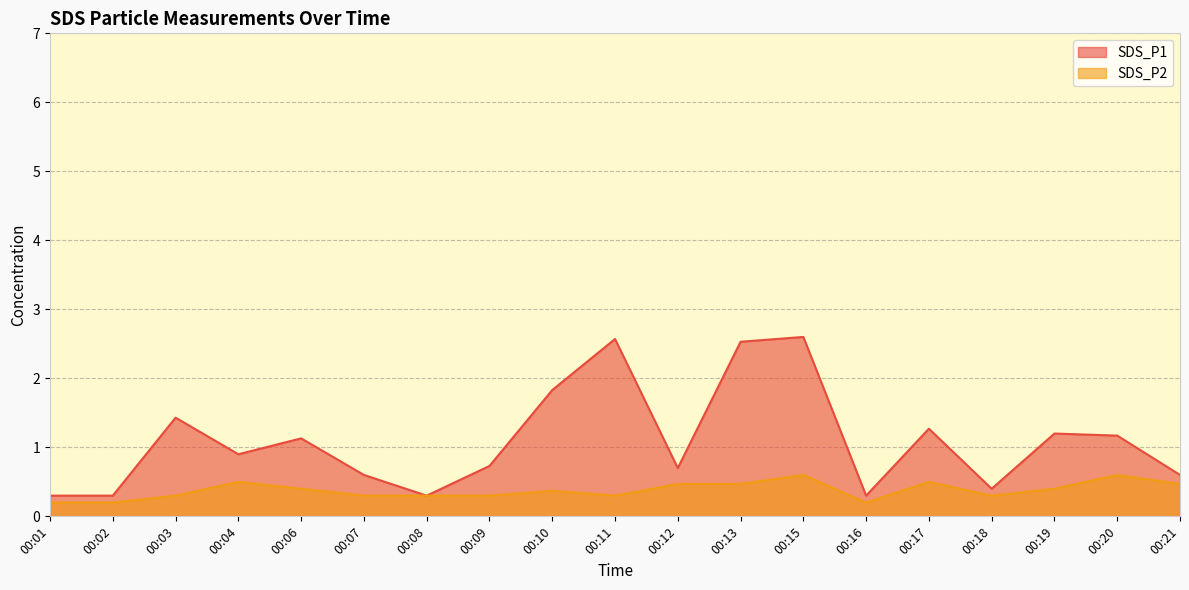

Reading left to right, transcribe all the data shown in this chart.

SDS_P1: 00:01=0.3	00:02=0.3	00:03=1.4	00:04=0.9	00:06=1.1	00:07=0.6	00:08=0.3	00:09=0.7	00:10=1.8	00:11=2.6	00:12=0.7	00:13=2.5	00:15=2.6	00:16=0.3	00:17=1.3	00:18=0.4	00:19=1.2	00:20=1.2	00:21=0.6
SDS_P2: 00:01=0.2	00:02=0.2	00:03=0.3	00:04=0.5	00:06=0.4	00:07=0.3	00:08=0.3	00:09=0.3	00:10=0.4	00:11=0.3	00:12=0.5	00:13=0.5	00:15=0.6	00:16=0.2	00:17=0.5	00:18=0.3	00:19=0.4	00:20=0.6	00:21=0.5